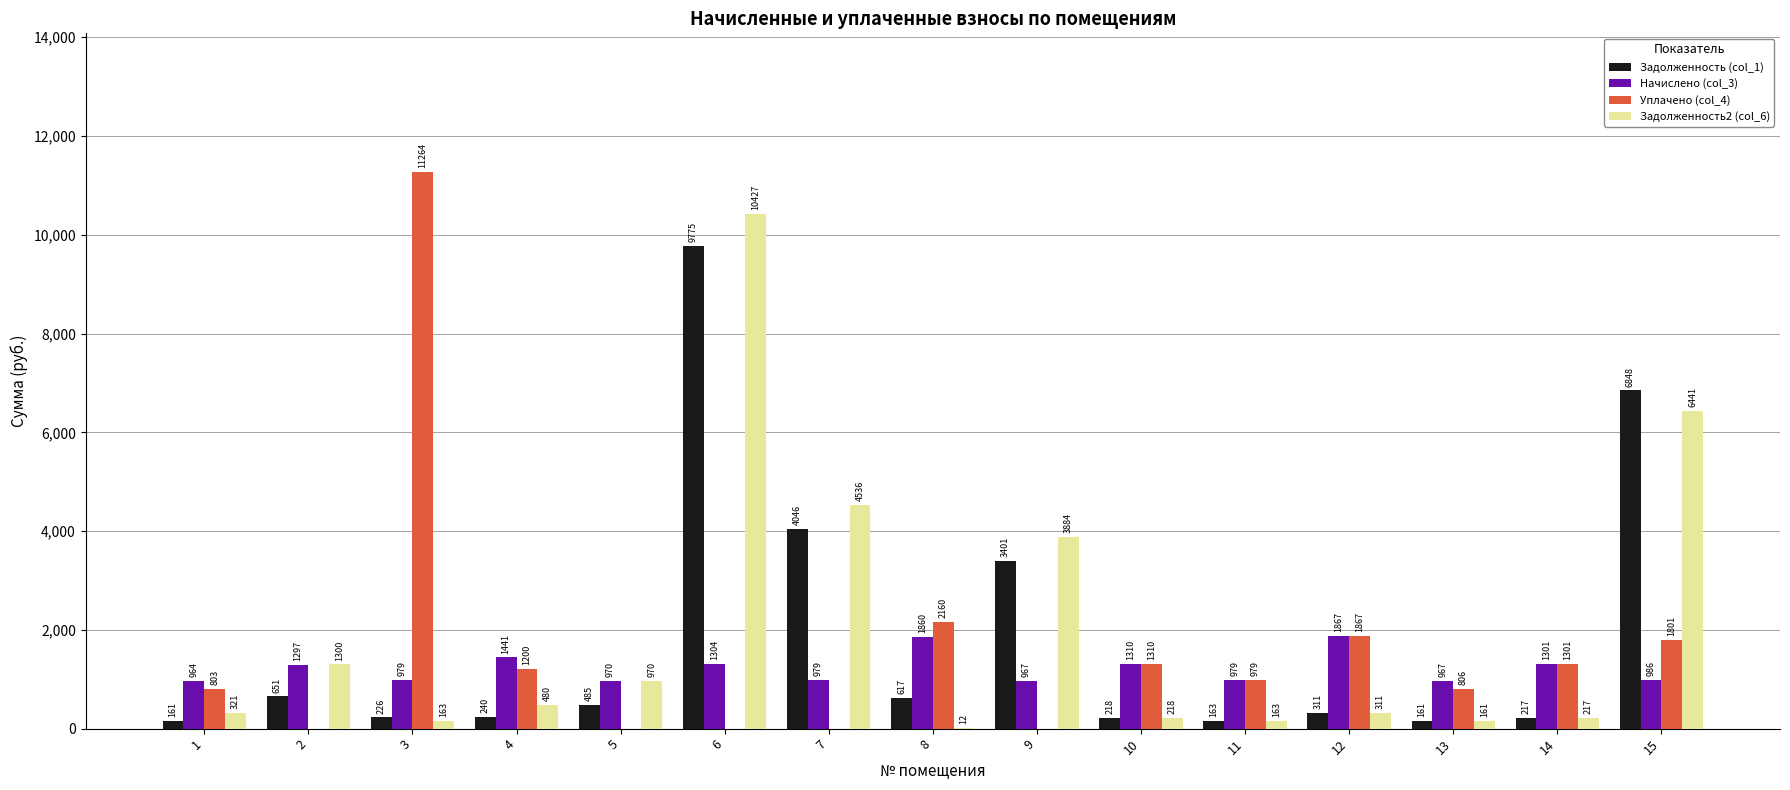

How many data points in Задолженность2 (col_6) are above 321?

8